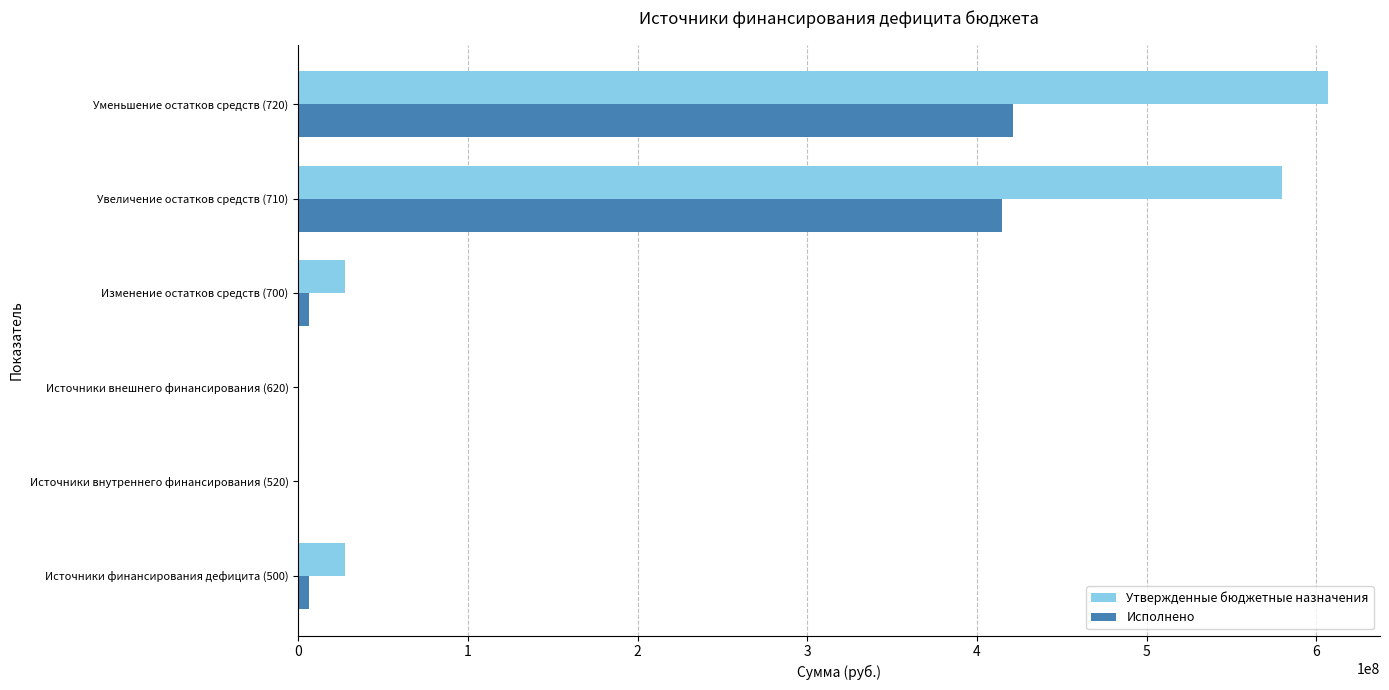

Which series has the largest total across all categories?

Утвержденные бюджетные назначения